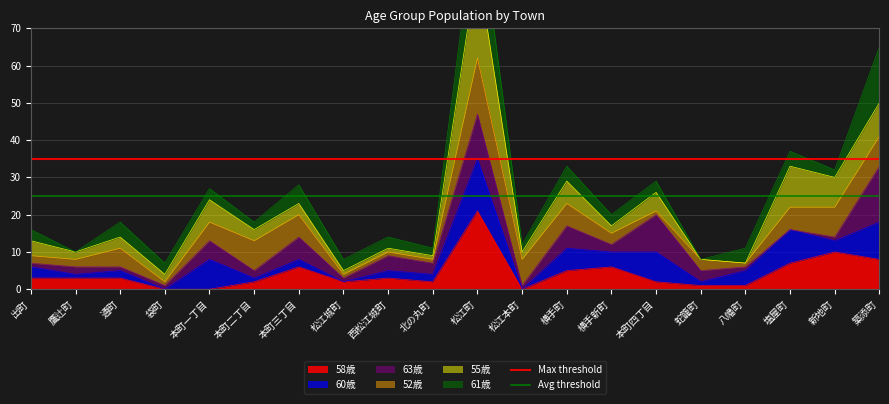

Is the value of Max threshold at 鷹辻町 greater than the value of Avg threshold at 鷹辻町?

Yes